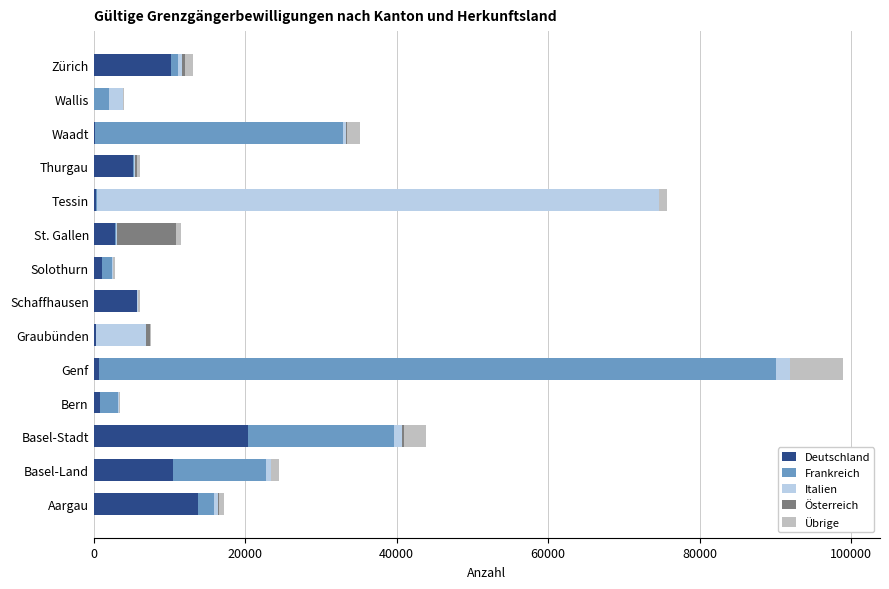

What is the sum of all Deutschland values?

72022